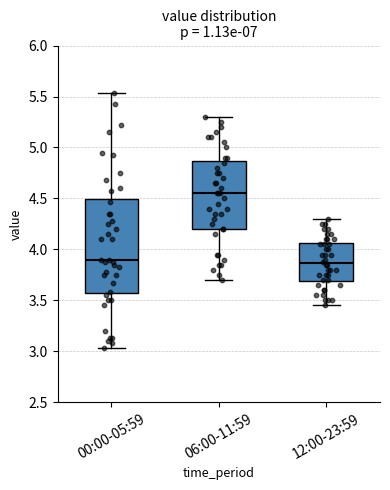

Reading left to right, transcribe this box plot: for each box, give where its median line is, the range the box spans, and where its two whiskers end, as read against the y-axis. The values are not printed on the chart, so give them approximately, as read against the axis.

00:00-05:59: median 3.90, box 3.55 to 4.50, whiskers 3.05 to 5.55
06:00-11:59: median 4.55, box 4.20 to 4.85, whiskers 3.70 to 5.30
12:00-23:59: median 3.85, box 3.70 to 4.05, whiskers 3.45 to 4.30